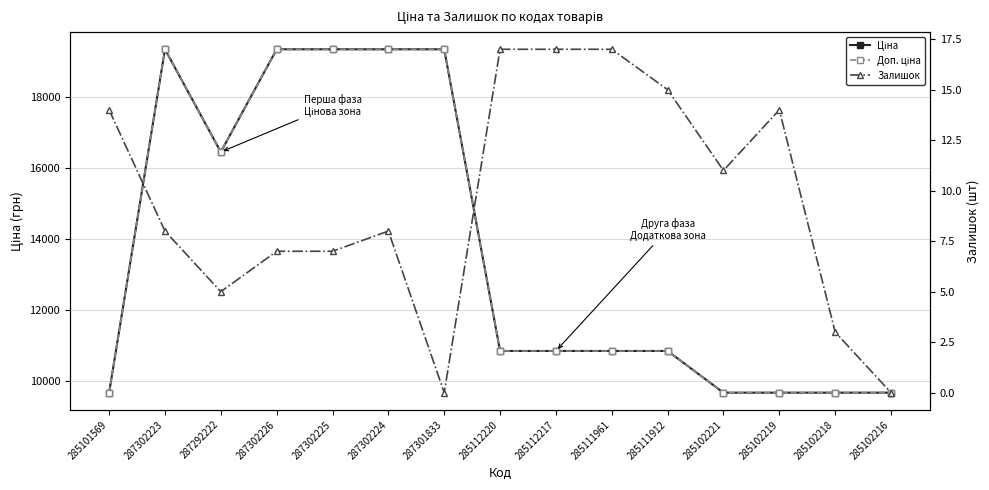

True or false: Ціна and Доп. ціна intersect in this chart.

False